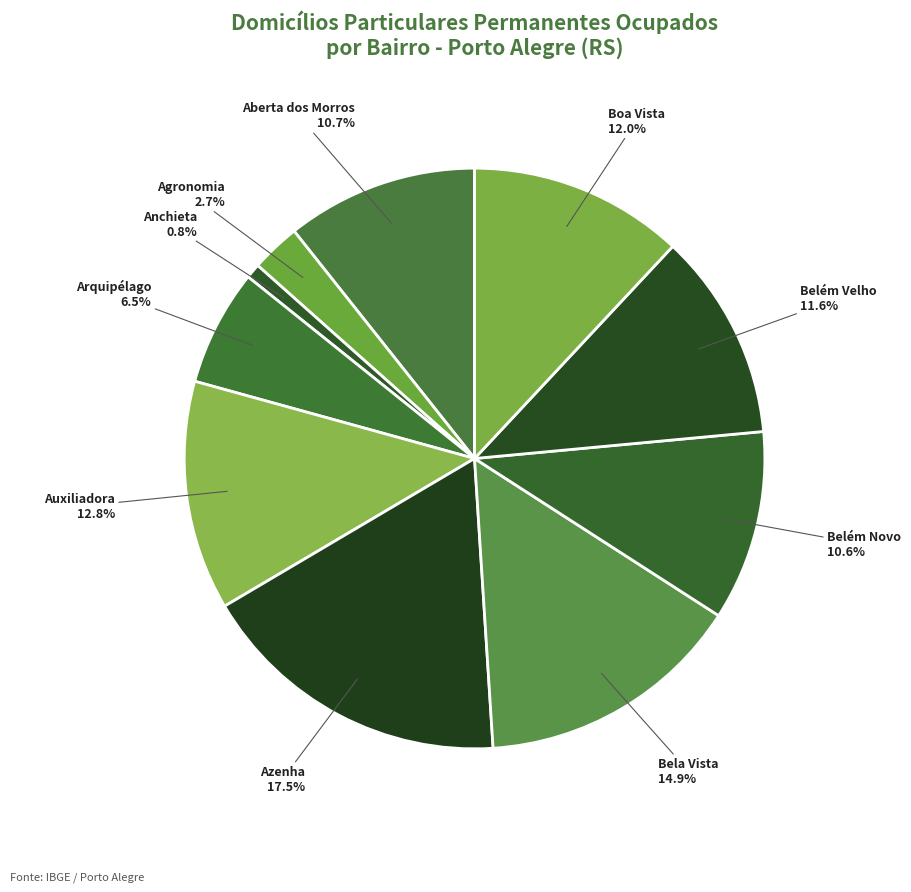

Approximately how many times larger is the value at Belém Novo compared to Boa Vista?

0.9